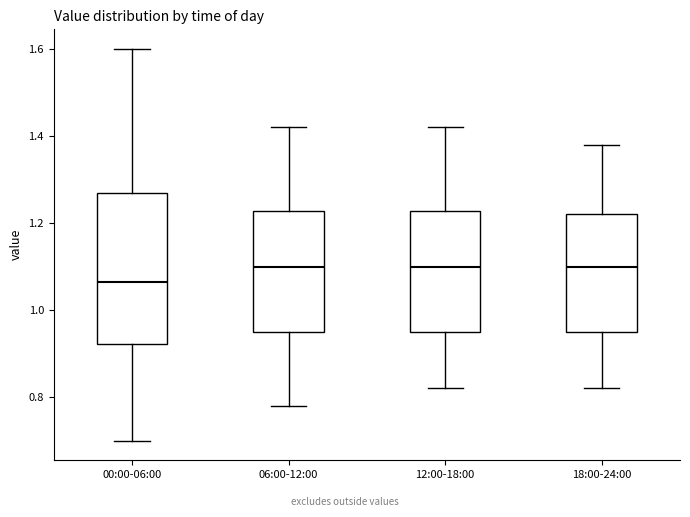

Reading left to right, transcribe this box plot: for each box, give where its median line is, the range the box spans, and where its two whiskers end, as read against the y-axis. The values are not printed on the chart, so give them approximately, as read against the axis.

00:00-06:00: median 1.06, box 0.92 to 1.28, whiskers 0.70 to 1.60
06:00-12:00: median 1.10, box 0.96 to 1.22, whiskers 0.78 to 1.42
12:00-18:00: median 1.10, box 0.96 to 1.22, whiskers 0.82 to 1.42
18:00-24:00: median 1.10, box 0.96 to 1.22, whiskers 0.82 to 1.38